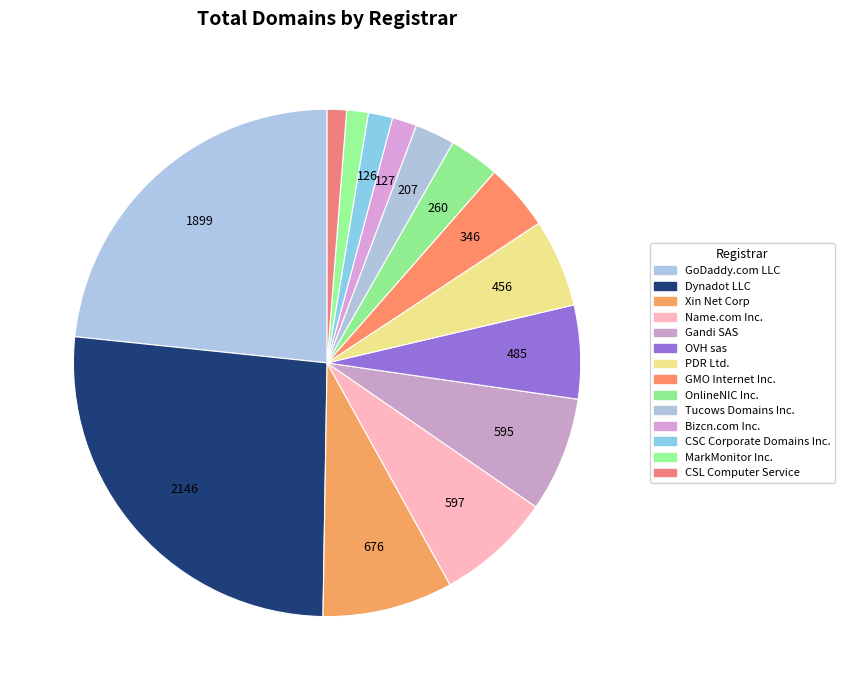

Does CSL Computer Service represent more than half of the total?

No